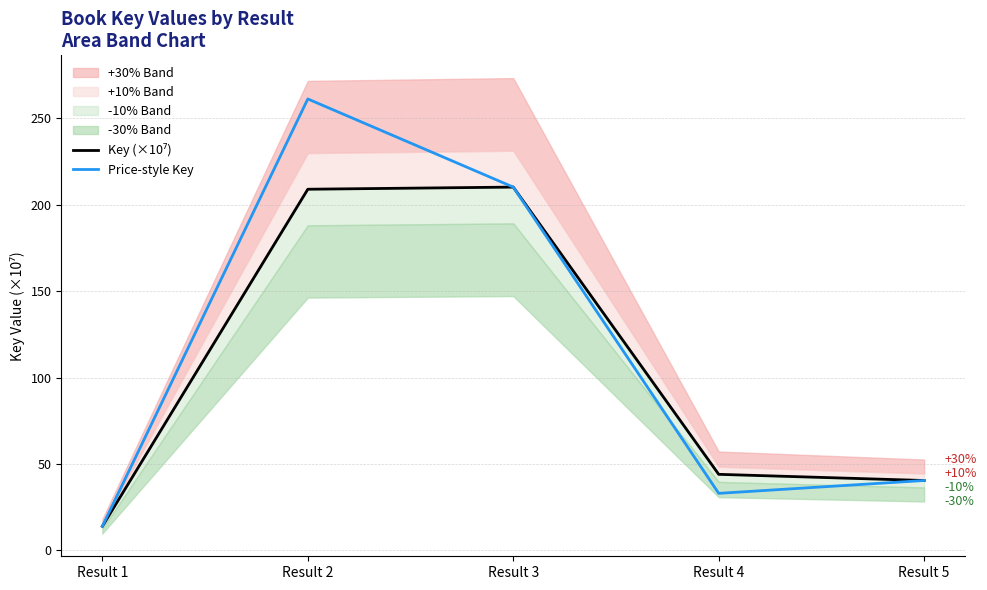

True or false: Key (×10⁷) and Price-style Key intersect in this chart.

False